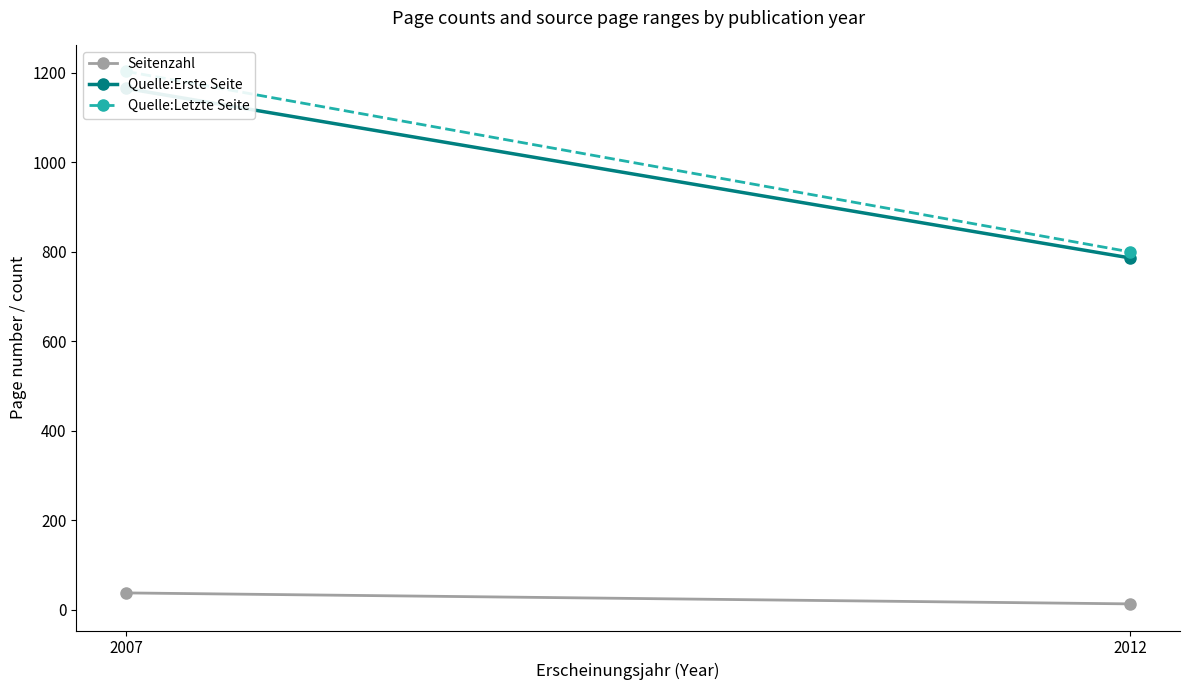

The Seitenzahl series shows 38.0 at 2007. True or false?

True